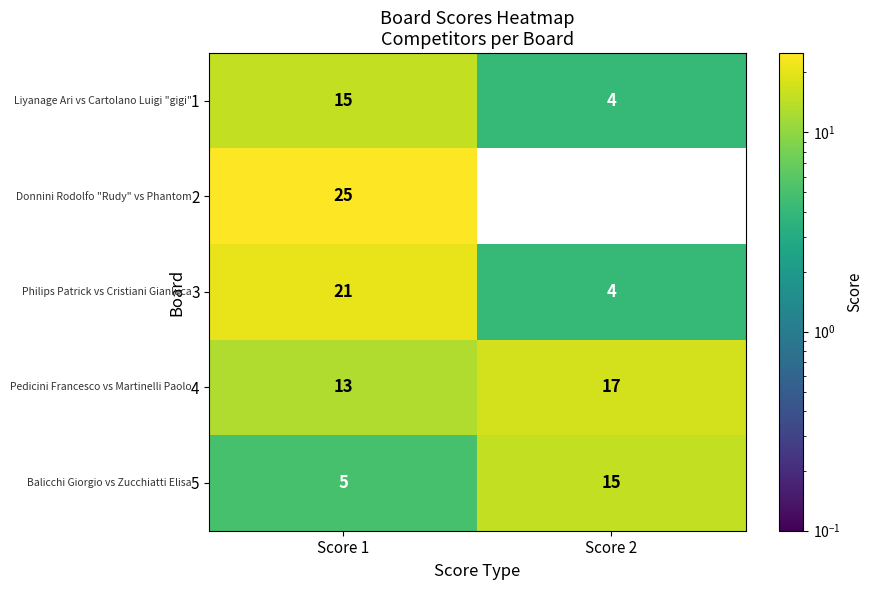

What is the difference between the highest and lowest values at Score 1?

20